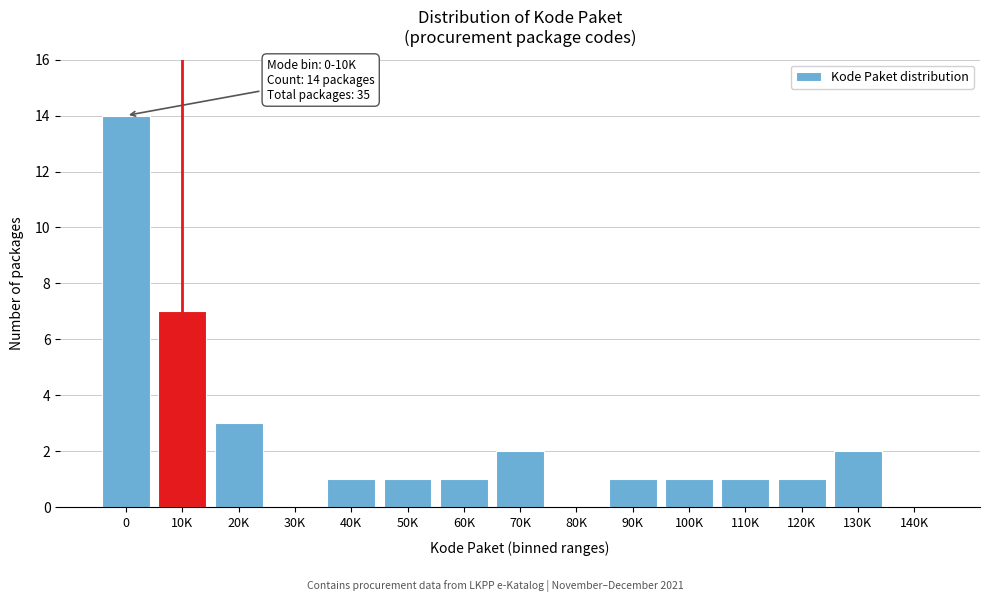

Reading right to left, what are all the values shown in this chart?

140K=0	130K=2	120K=1	110K=1	100K=1	90K=1	80K=0	70K=2	60K=1	50K=1	40K=1	30K=0	20K=3	10K=7	0=14